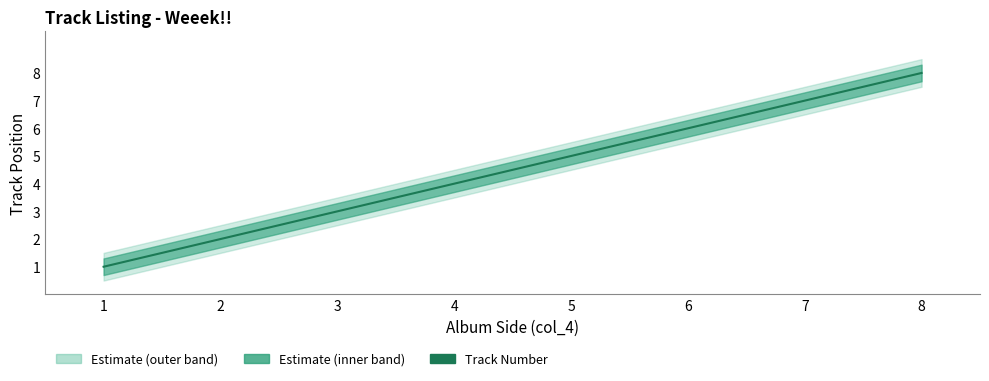

Reading right to left, extract all data points from this chart.

Track Number: 8=8.0	7=7.0	6=6.0	5=5.0	4=4.0	3=3.0	2=2.0	1=1.0
lower: 8=7.5	7=6.5	6=5.5	5=4.5	4=3.5	3=2.5	2=1.5	1=0.5
upper: 8=8.5	7=7.5	6=6.5	5=5.5	4=4.5	3=3.5	2=2.5	1=1.5